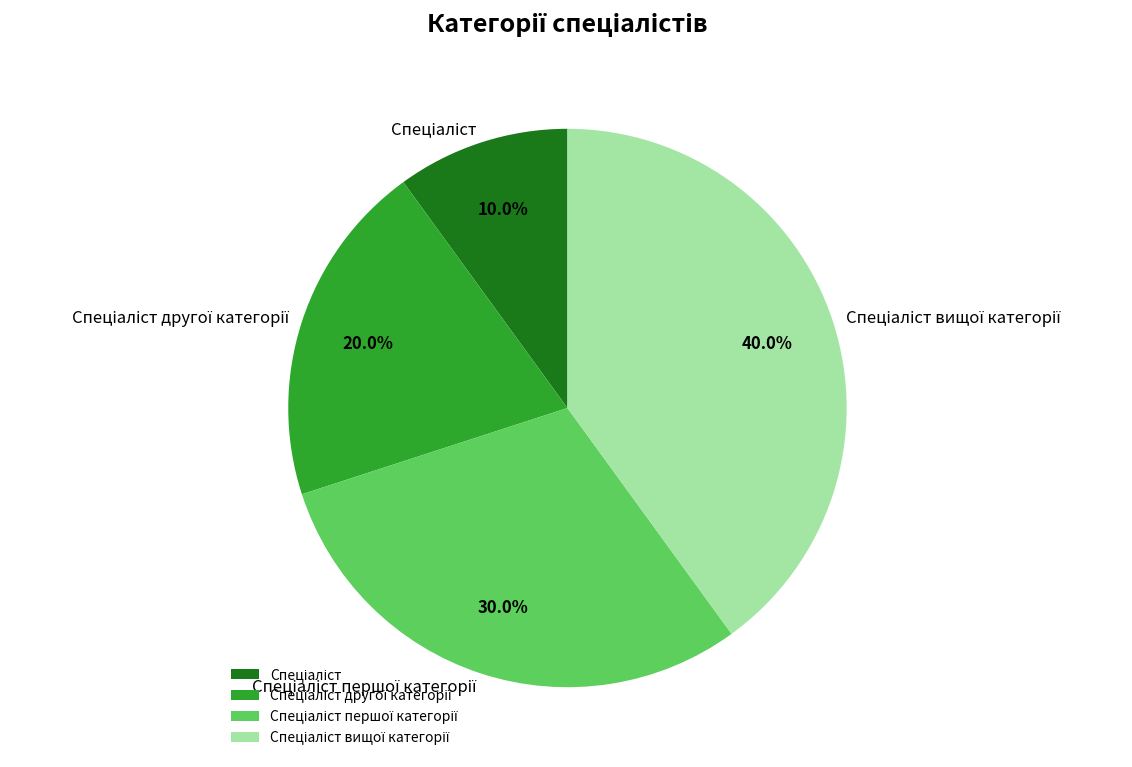

How many slices are in this pie chart?

4